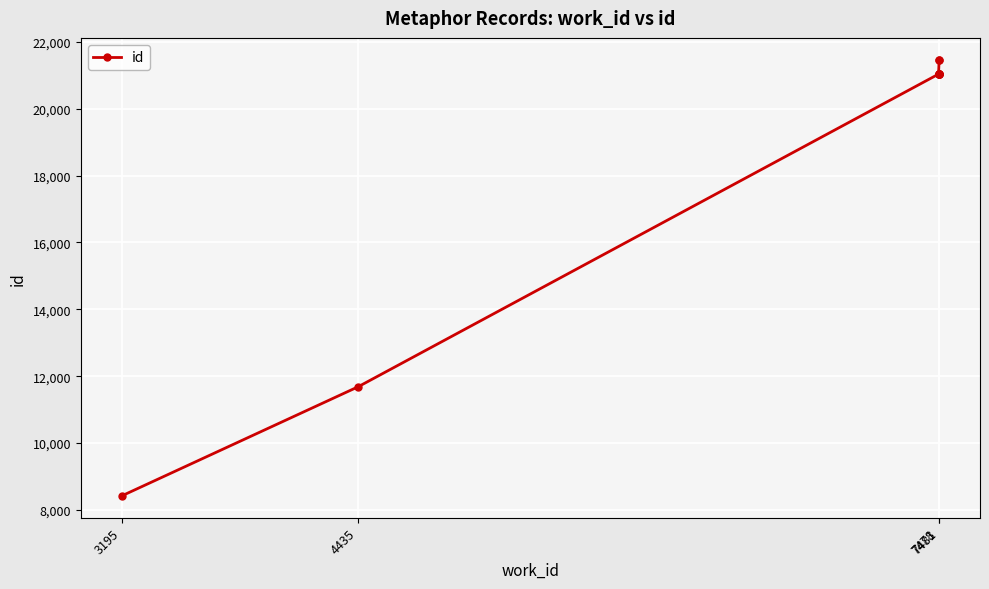

The chart shows a value of 9181 at 7481. True or false?

False